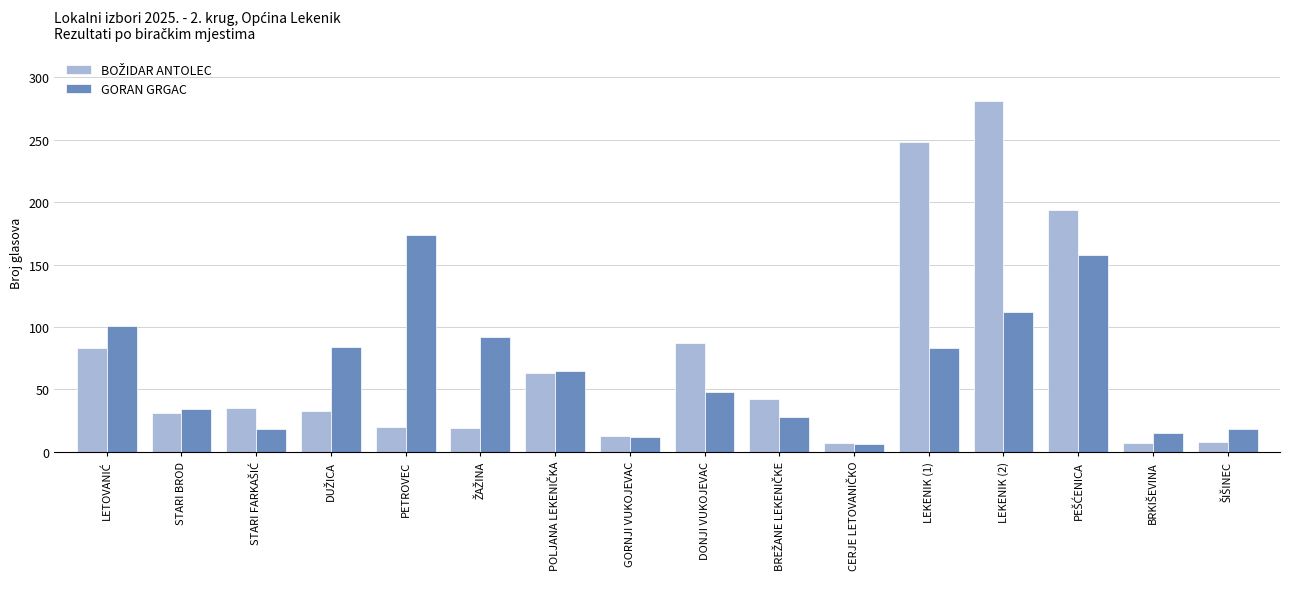

What is the sum of all GORAN GRGAC values?

1048